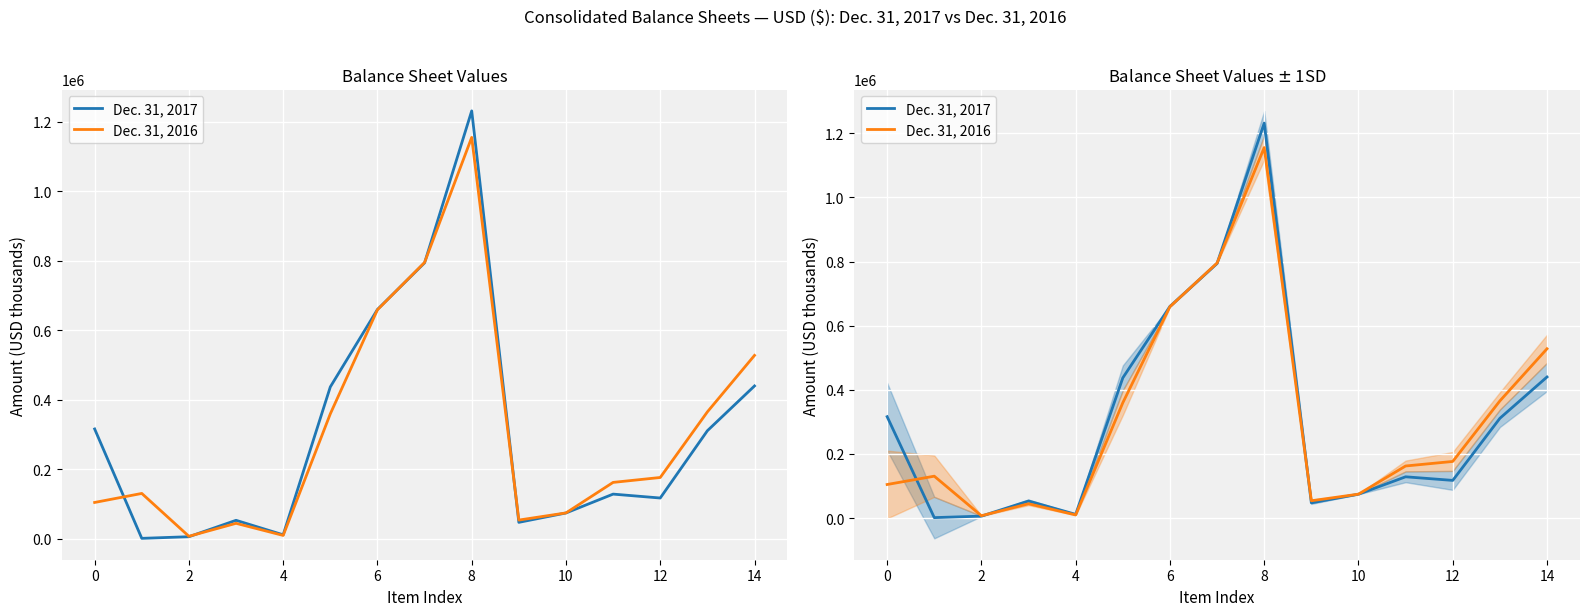

Which series changed the most between 0 and 13?

Dec. 31, 2016